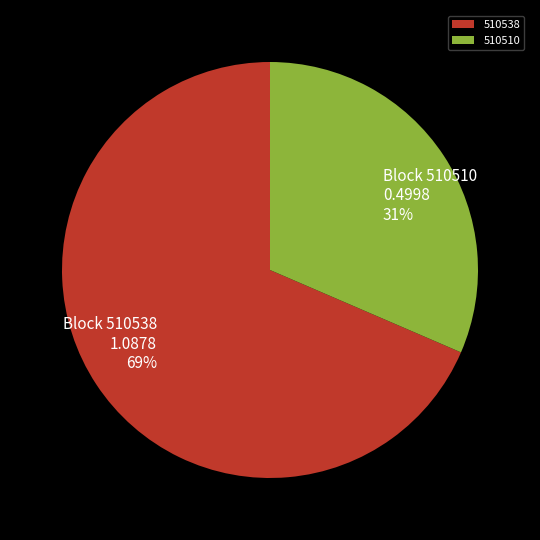

Which has a higher value, 510510 or 510538?

510538